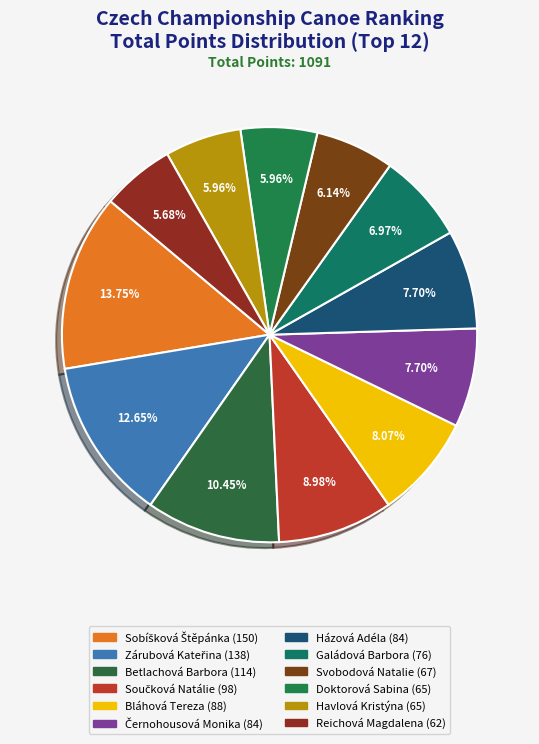

Is there any slice that represents more than half of the pie?

No